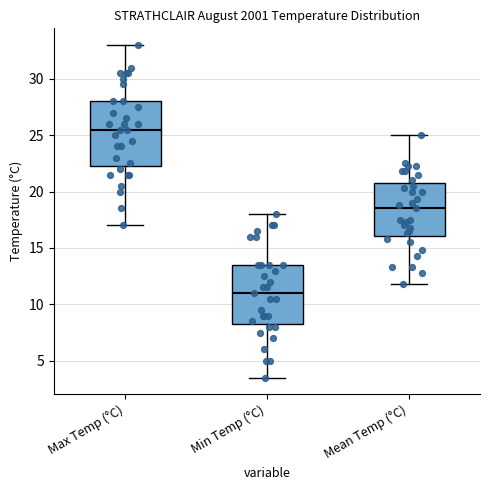

Which box has the highest median line?

Max Temp (°C)